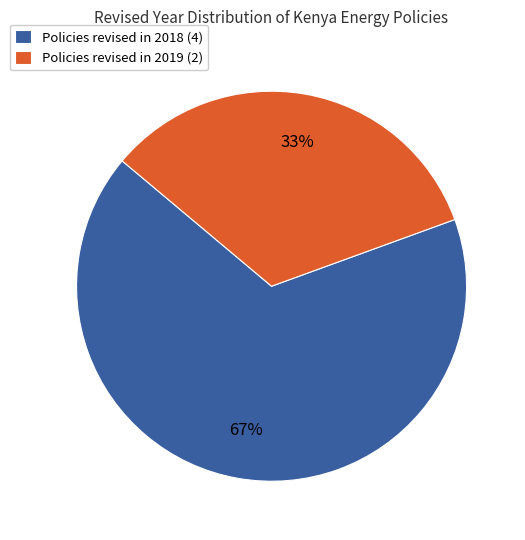

Combined, do Policies revised in 2019 (2) and Policies revised in 2018 (4) account for over 50%?

Yes